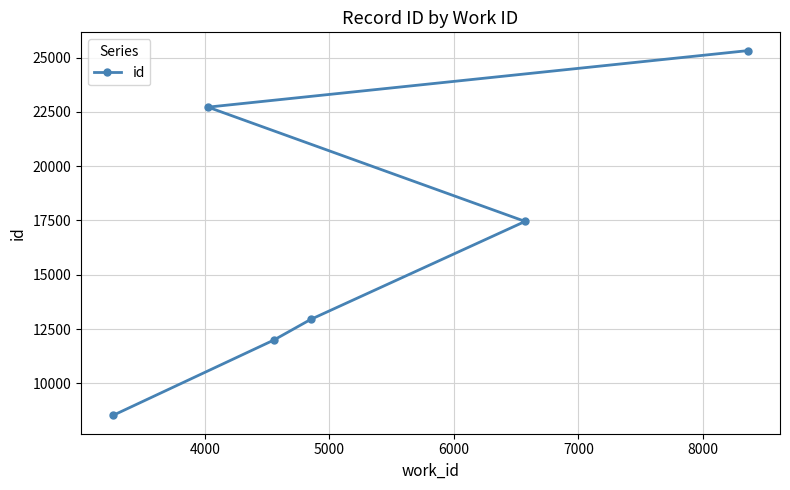

What is the maximum value shown in the chart?

25325